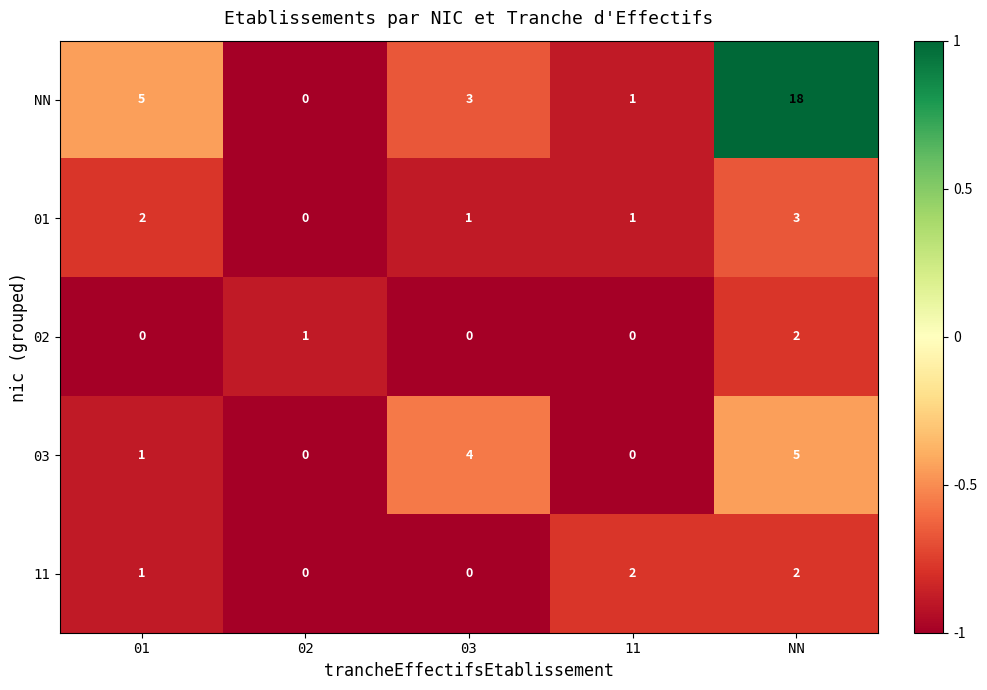

Reading left to right, list all the values displayed in this chart.

NN: 5	0	3	1	18
01: 2	0	1	1	3
02: 0	1	0	0	2
03: 1	0	4	0	5
11: 1	0	0	2	2